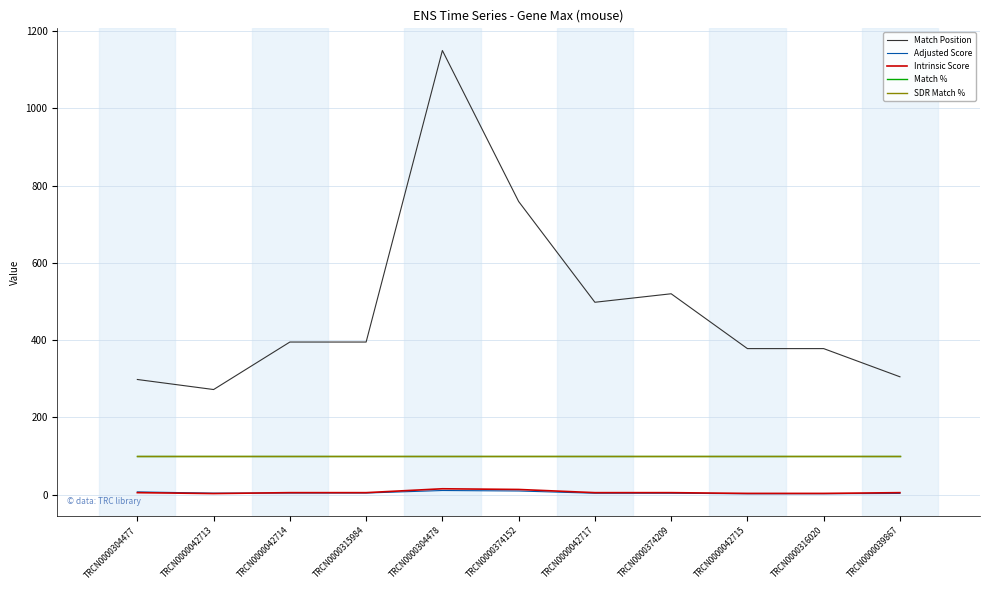

Reading left to right, transcribe all the data shown in this chart.

Match Position: TRCN0000304477=298.0	TRCN0000042713=272.0	TRCN0000042714=395.0	TRCN0000315984=395.0	TRCN0000304478=1150.0	TRCN0000374152=759.0	TRCN0000042717=498.0	TRCN0000374209=520.0	TRCN0000042715=378.0	TRCN0000316020=378.0	TRCN0000039867=305.0
Adjusted Score: TRCN0000304477=6.9	TRCN0000042713=3.7	TRCN0000042714=4.0	TRCN0000315984=4.0	TRCN0000304478=10.5	TRCN0000374152=9.2	TRCN0000042717=3.5	TRCN0000374209=3.5	TRCN0000042715=2.1	TRCN0000316020=2.1	TRCN0000039867=3.0
Intrinsic Score: TRCN0000304477=5.0	TRCN0000042713=2.6	TRCN0000042714=5.0	TRCN0000315984=5.0	TRCN0000304478=15.0	TRCN0000374152=13.2	TRCN0000042717=5.0	TRCN0000374209=5.0	TRCN0000042715=3.0	TRCN0000316020=3.0	TRCN0000039867=5.0
Match %: TRCN0000304477=100.0	TRCN0000042713=100.0	TRCN0000042714=100.0	TRCN0000315984=100.0	TRCN0000304478=100.0	TRCN0000374152=100.0	TRCN0000042717=100.0	TRCN0000374209=100.0	TRCN0000042715=100.0	TRCN0000316020=100.0	TRCN0000039867=100.0
SDR Match %: TRCN0000304477=100.0	TRCN0000042713=100.0	TRCN0000042714=100.0	TRCN0000315984=100.0	TRCN0000304478=100.0	TRCN0000374152=100.0	TRCN0000042717=100.0	TRCN0000374209=100.0	TRCN0000042715=100.0	TRCN0000316020=100.0	TRCN0000039867=100.0